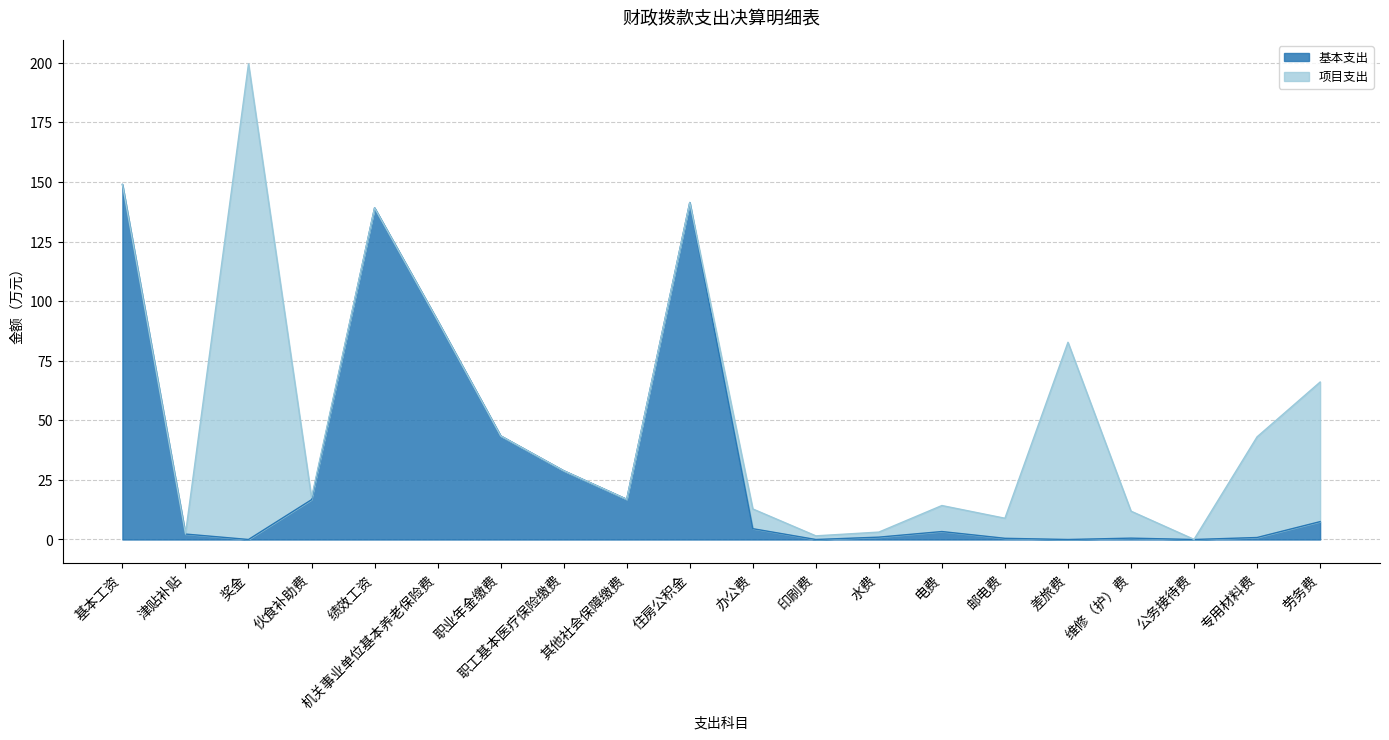

What is the maximum value for 基本支出?

148.9